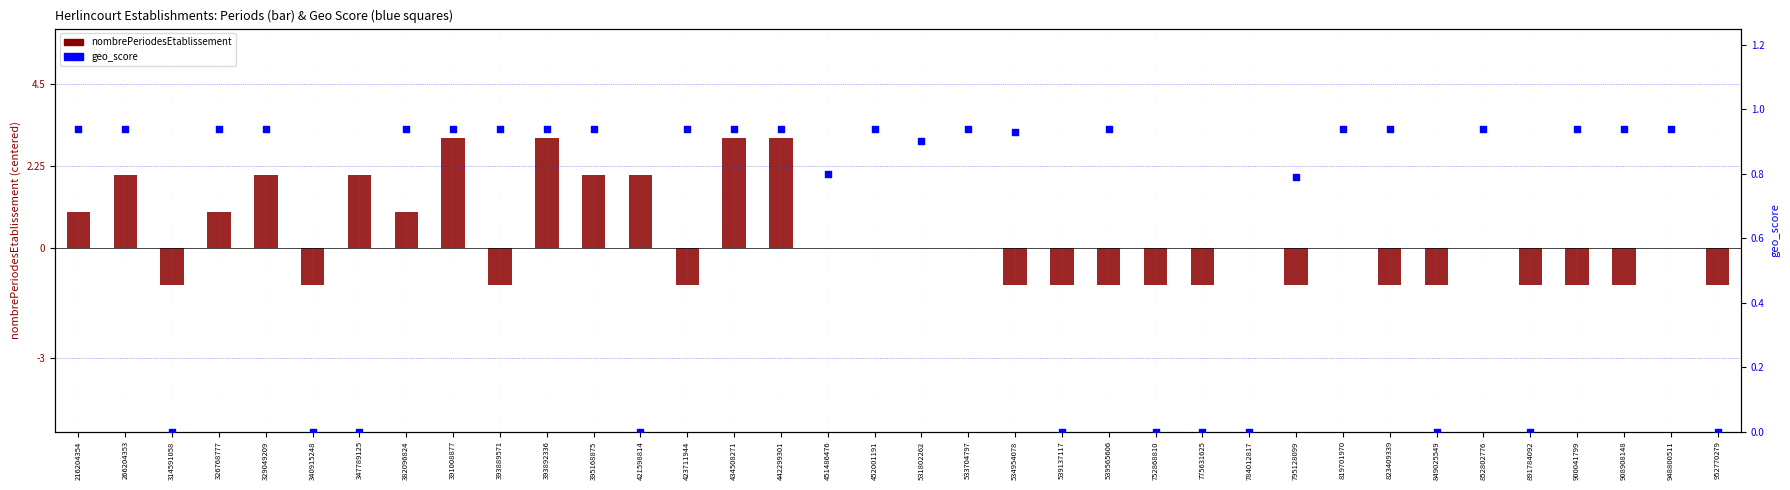

What is the total value across all series at 533704797?

0.9